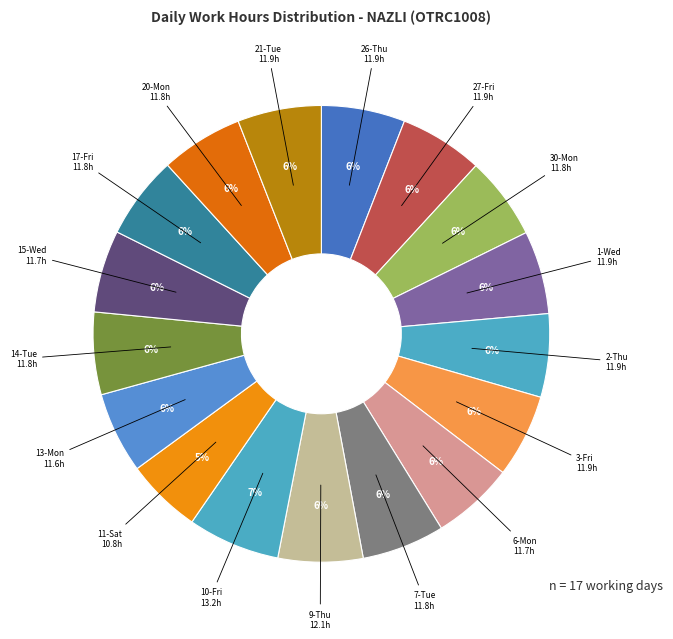

Which has a higher value, 10-Fri or 26-Thu?

10-Fri